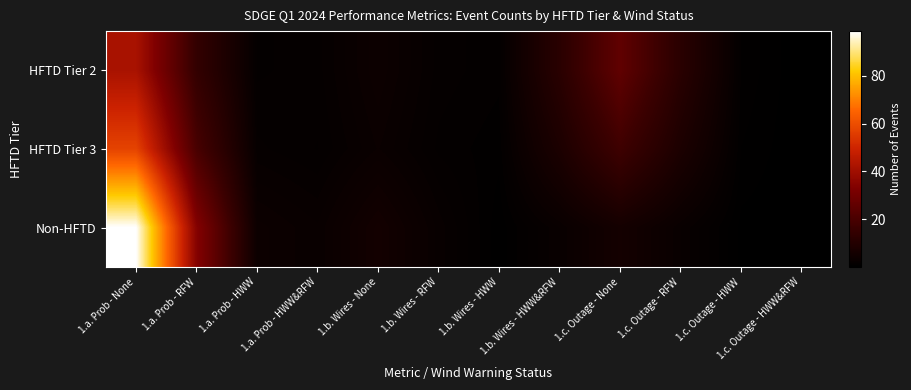

Reading right to left, what are all the values shown in this chart?

HFTD Tier 2: 1.c. Outage - HWW&RFW=0.0	1.c. Outage - HWW=1.1	1.c. Outage - RFW=11.7	1.c. Outage - None=25.5	1.b. Wires - HWW&RFW=11.7	1.b. Wires - HWW=1.3	1.b. Wires - RFW=1.8	1.b. Wires - None=3.8	1.a. Prob - HWW&RFW=1.8	1.a. Prob - HWW=1.5	1.a. Prob - RFW=14.4	1.a. Prob - None=41.8
HFTD Tier 3: 1.c. Outage - HWW&RFW=0.0	1.c. Outage - HWW=0.8	1.c. Outage - RFW=8.0	1.c. Outage - None=17.5	1.b. Wires - HWW&RFW=8.0	1.b. Wires - HWW=0.9	1.b. Wires - RFW=1.4	1.b. Wires - None=3.1	1.a. Prob - HWW&RFW=1.5	1.a. Prob - HWW=2.0	1.a. Prob - RFW=19.8	1.a. Prob - None=57.3
Non-HFTD: 1.c. Outage - HWW&RFW=0.0	1.c. Outage - HWW=0.3	1.c. Outage - RFW=2.7	1.c. Outage - None=5.9	1.b. Wires - HWW&RFW=2.7	1.b. Wires - HWW=0.5	1.b. Wires - RFW=2.5	1.b. Wires - None=5.6	1.a. Prob - HWW&RFW=2.8	1.a. Prob - HWW=3.6	1.a. Prob - RFW=34.1	1.a. Prob - None=98.7